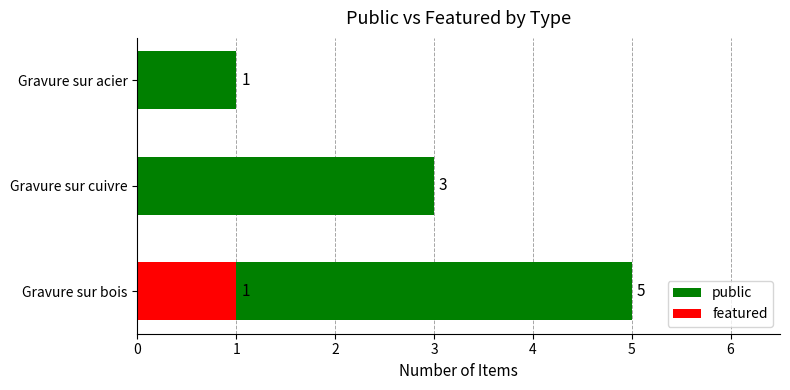

True or false: public has a value of 3 at Gravure sur cuivre.

True